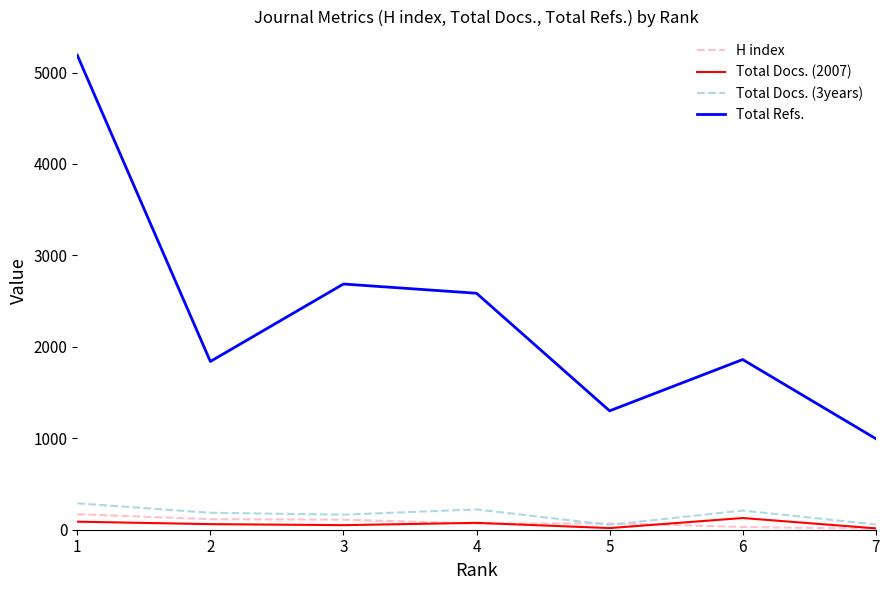

True or false: Total Docs. (2007) has more than 1 points higher than both neighbors.

True